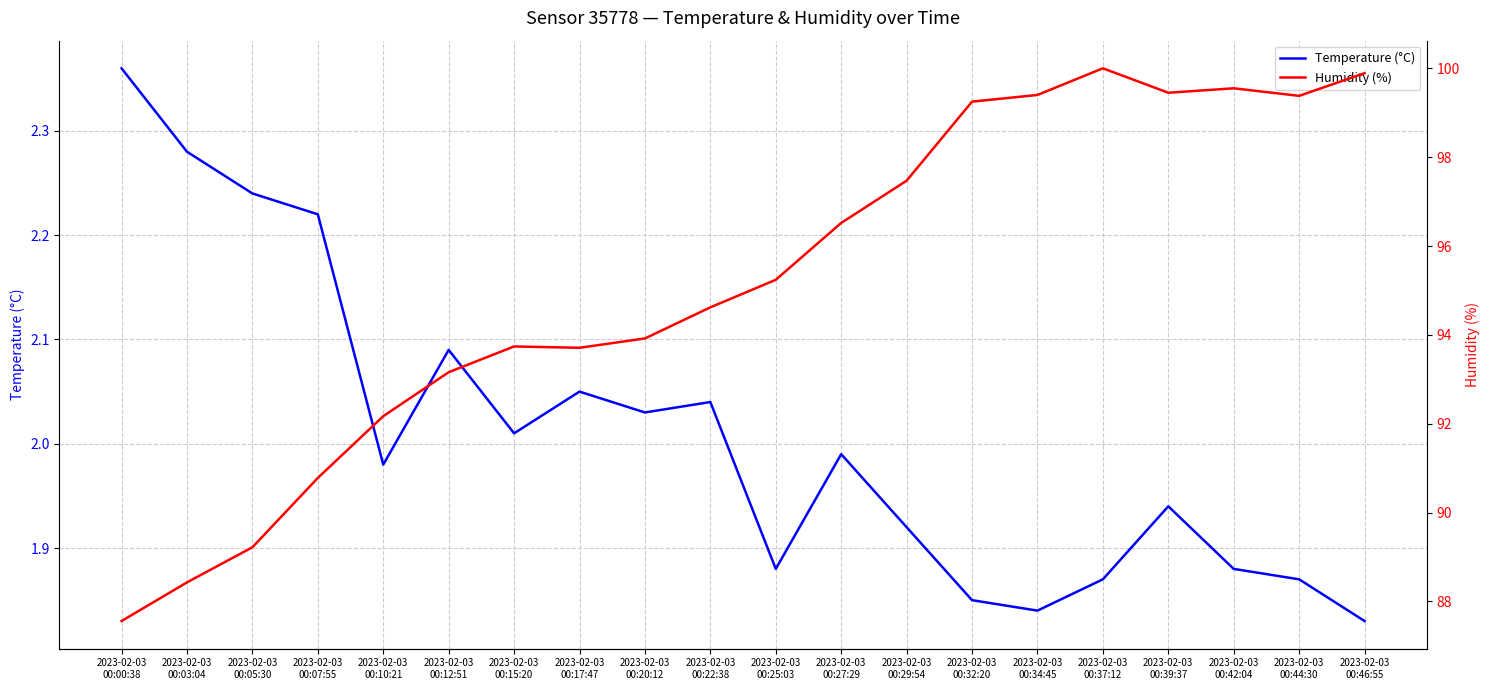

At 2023-02-03
00:20:12, list the series in order from largest to smallest.

Humidity (%), Temperature (°C)